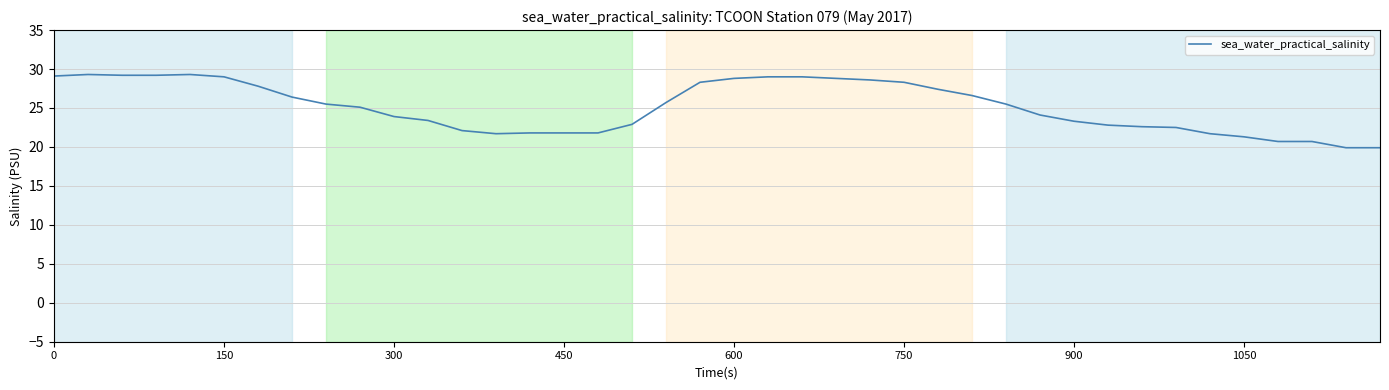

What is the difference between the maximum and minimum values?

9.4